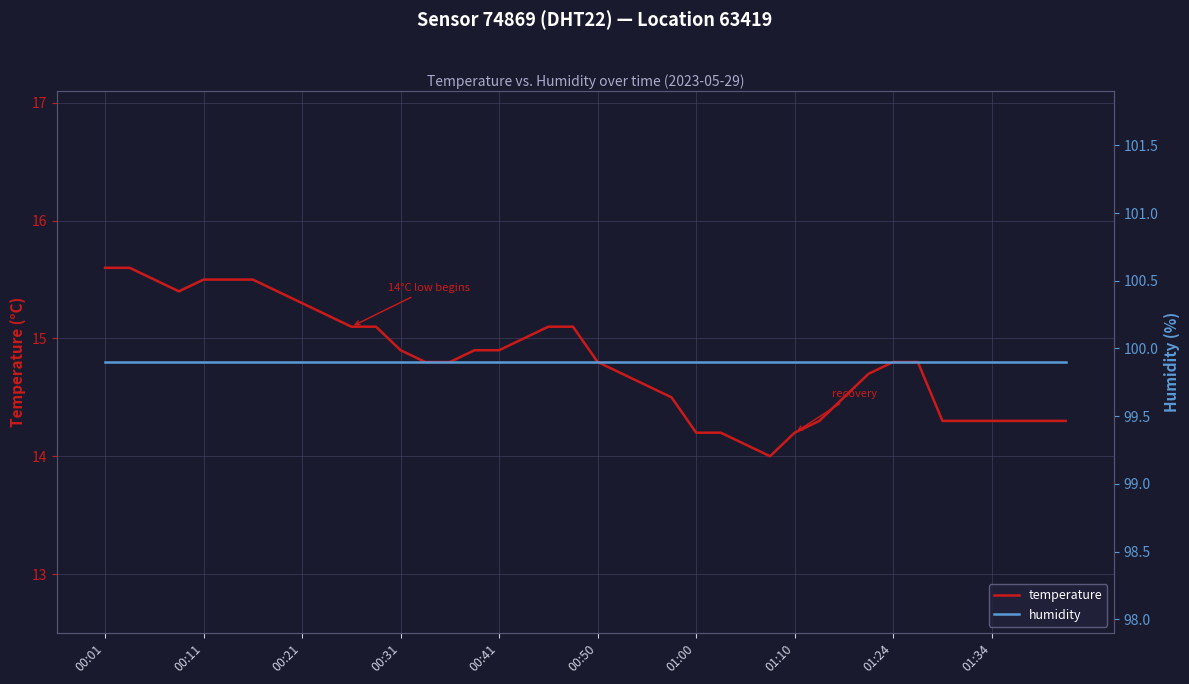

What is the maximum value for temperature?

15.6